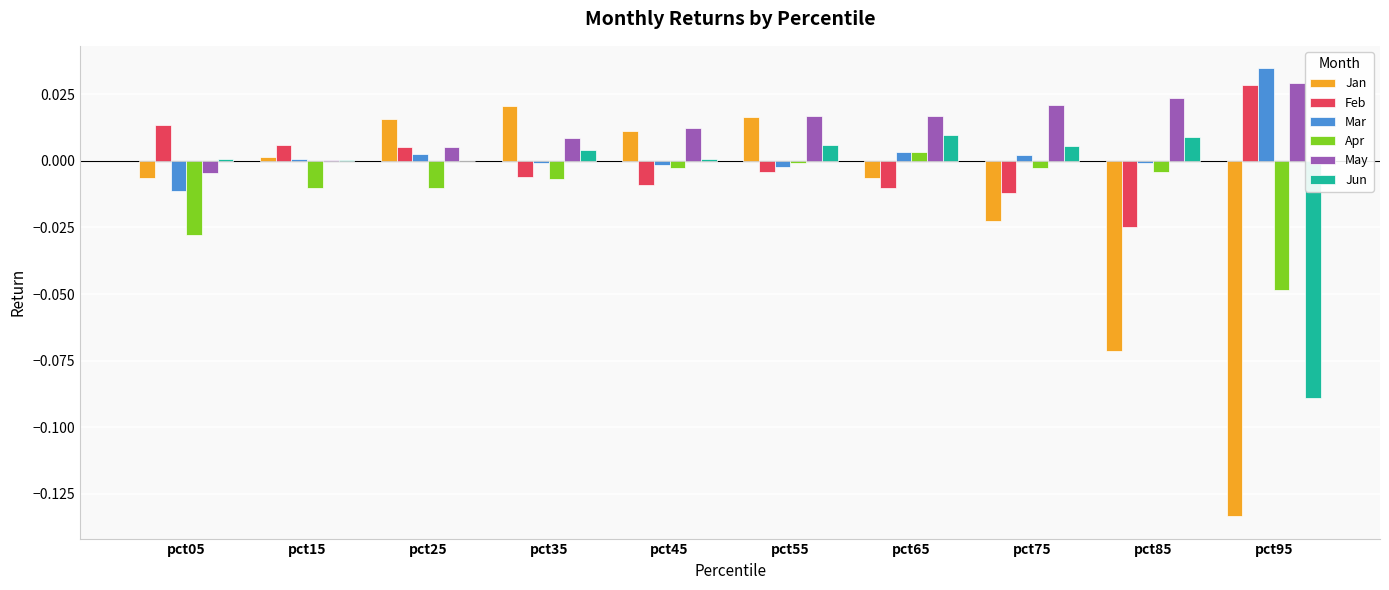

What are all the series names shown in the legend?

Jan, Feb, Mar, Apr, May, Jun